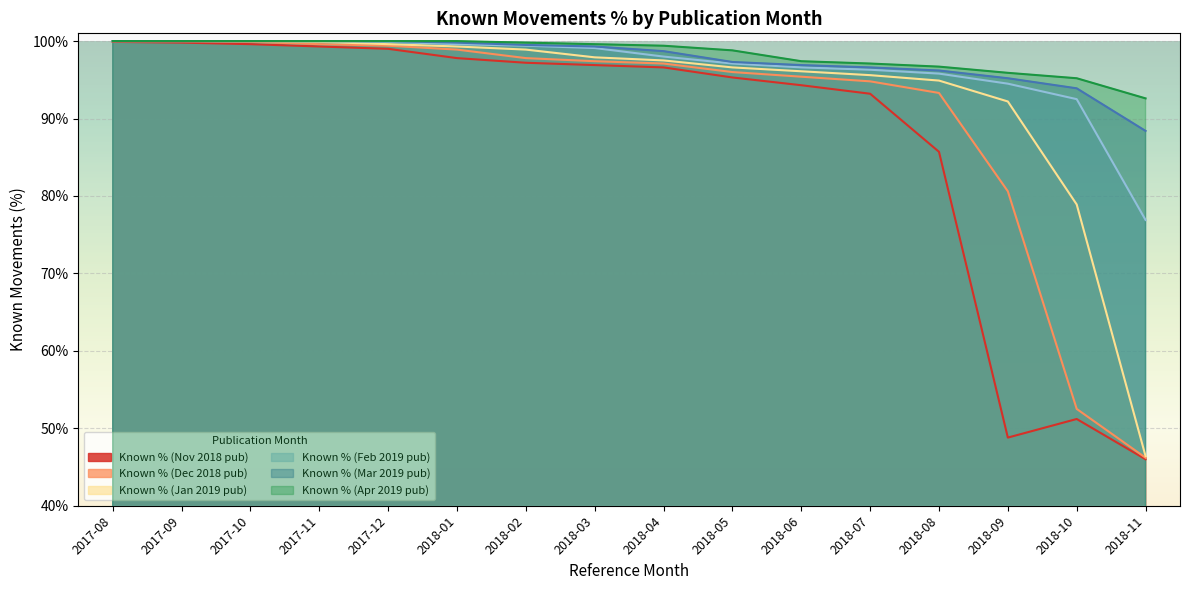

What is the lowest value of the Known % (Dec 2018 pub) series?

46.2